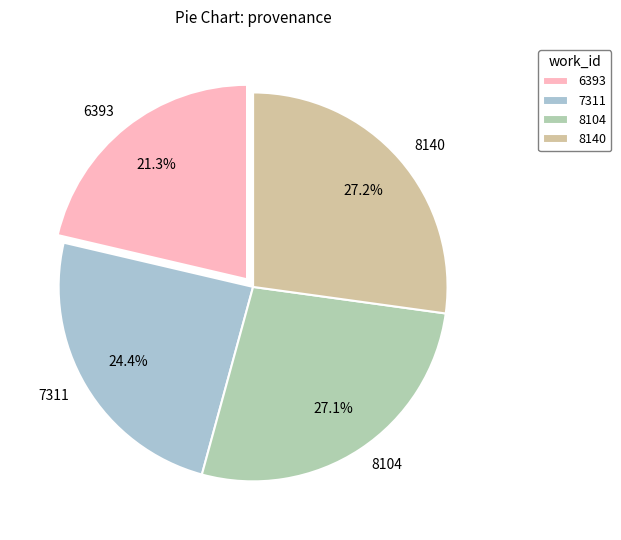

Is there a majority slice in this chart?

No